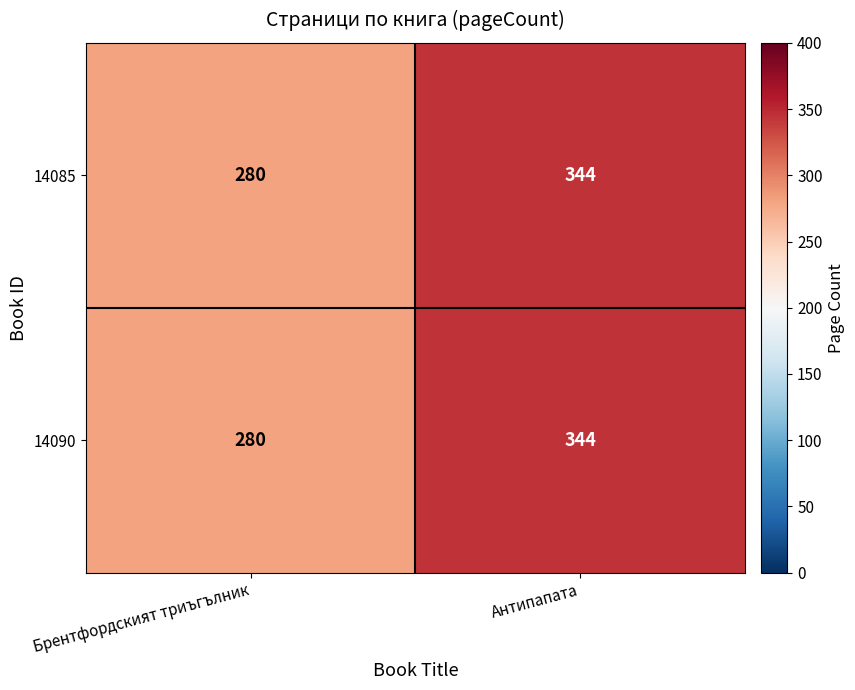

What value does the 14090 series have at Брентфордският триъгълник?

280